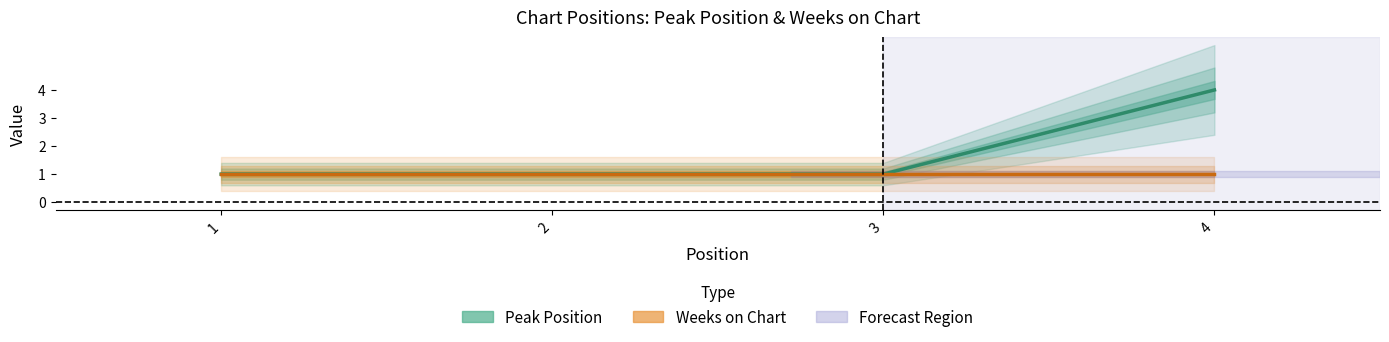

True or false: Weeks on Chart has more than 0 points higher than both neighbors.

False